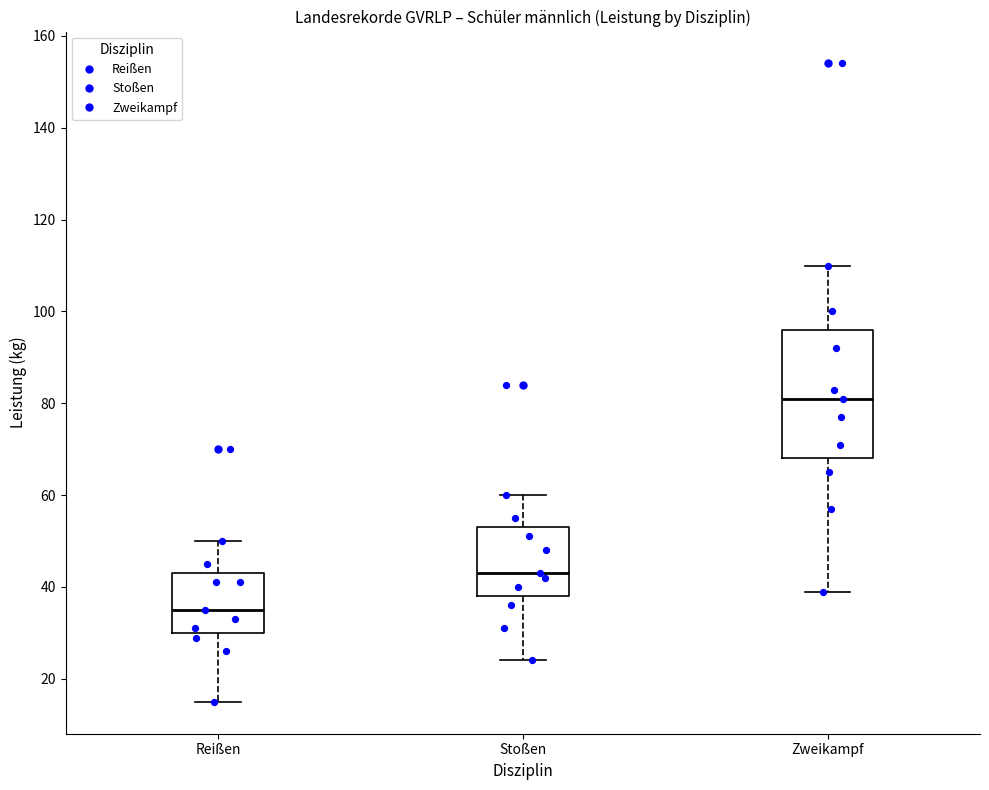

Reading left to right, transcribe this box plot: for each box, give where its median line is, the range the box spans, and where its two whiskers end, as read against the y-axis. The values are not printed on the chart, so give them approximately, as read against the axis.

Reißen: median 36, box 30 to 44, whiskers 16 to 50
Stoßen: median 44, box 38 to 54, whiskers 24 to 60
Zweikampf: median 82, box 68 to 96, whiskers 40 to 110